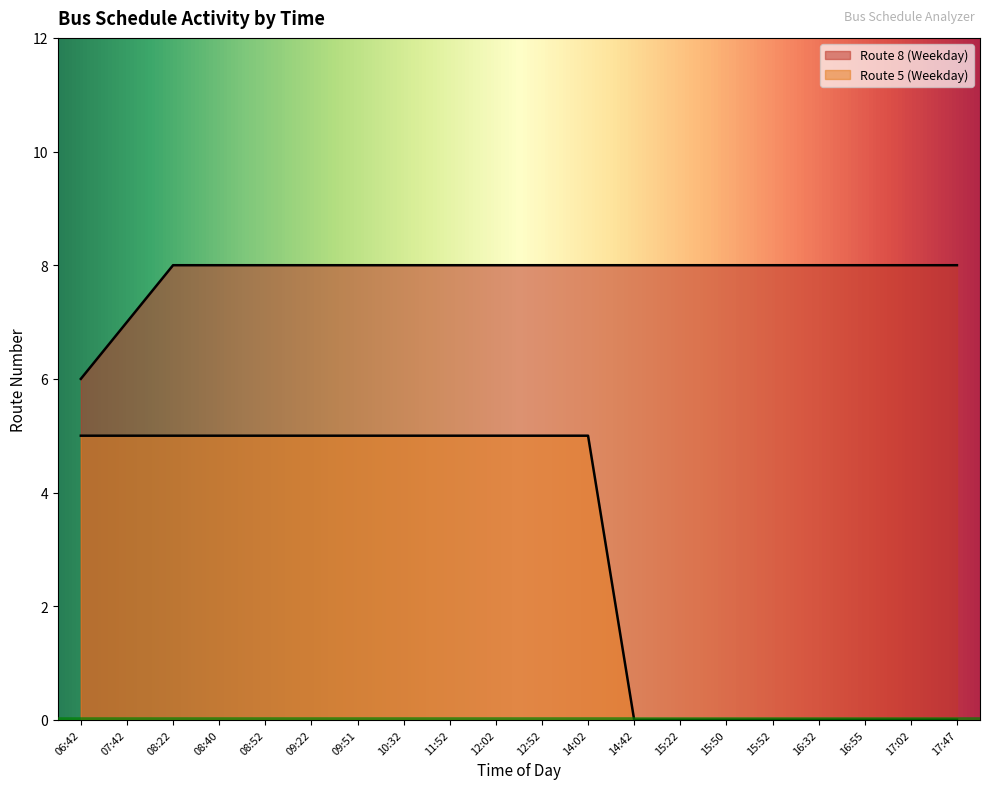

Rank the series at 16:55 from lowest to highest value.

Route 5 (Weekday), Route 8 (Weekday)